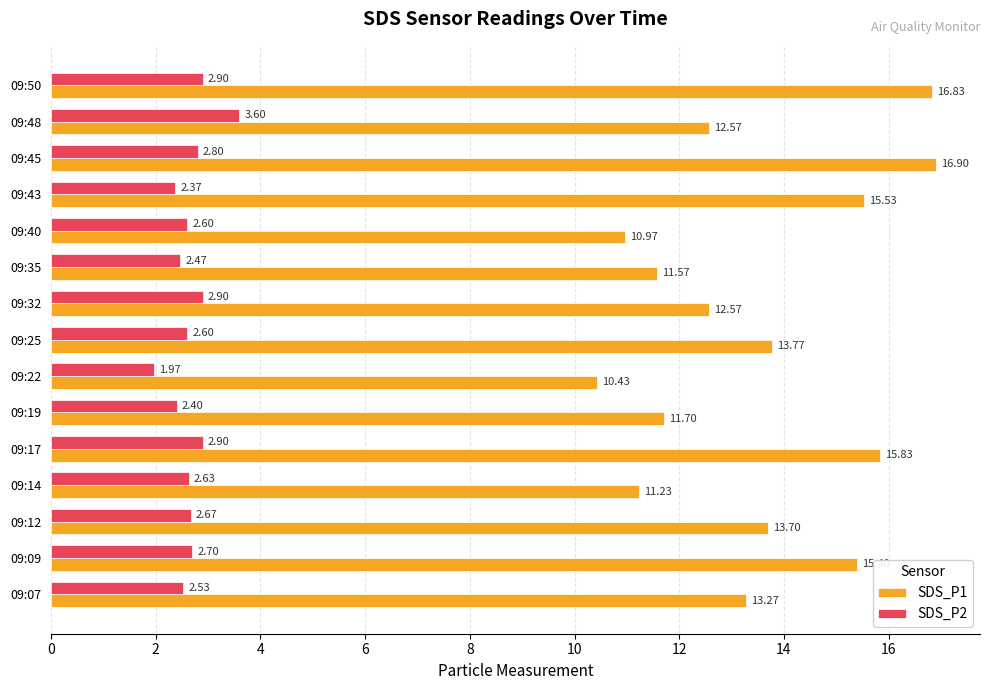

Which series has the largest range (max minus min)?

SDS_P1